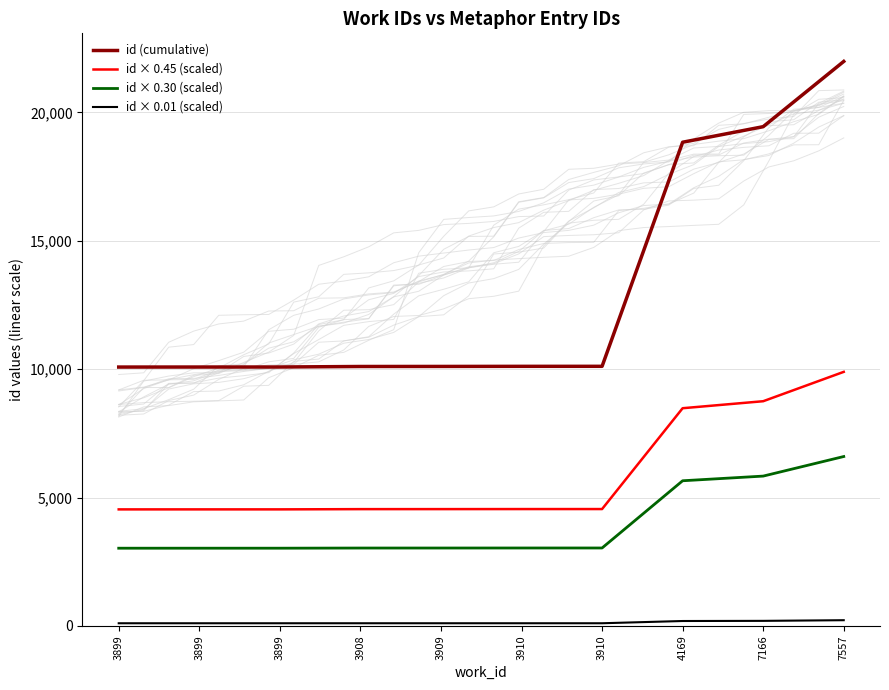

Reading right to left, extract all data points from this chart.

id (cumulative): 7557=21989.0	7166=19447.0	4169=18841.0	3910=10111.0	3910=10110.0	3909=10106.0	3908=10104.0	3899=10084.0	3899=10083.0	3899=10082.0
id × 0.45 (scaled): 7557=9895.1	7166=8751.1	4169=8478.5	3910=4549.9	3910=4549.5	3909=4547.7	3908=4546.8	3899=4537.8	3899=4537.4	3899=4536.9
id × 0.30 (scaled): 7557=6596.7	7166=5834.1	4169=5652.3	3910=3033.3	3910=3033.0	3909=3031.8	3908=3031.2	3899=3025.2	3899=3024.9	3899=3024.6
id × 0.01 (scaled): 7557=219.9	7166=194.5	4169=188.4	3910=101.1	3910=101.1	3909=101.1	3908=101.0	3899=100.8	3899=100.8	3899=100.8